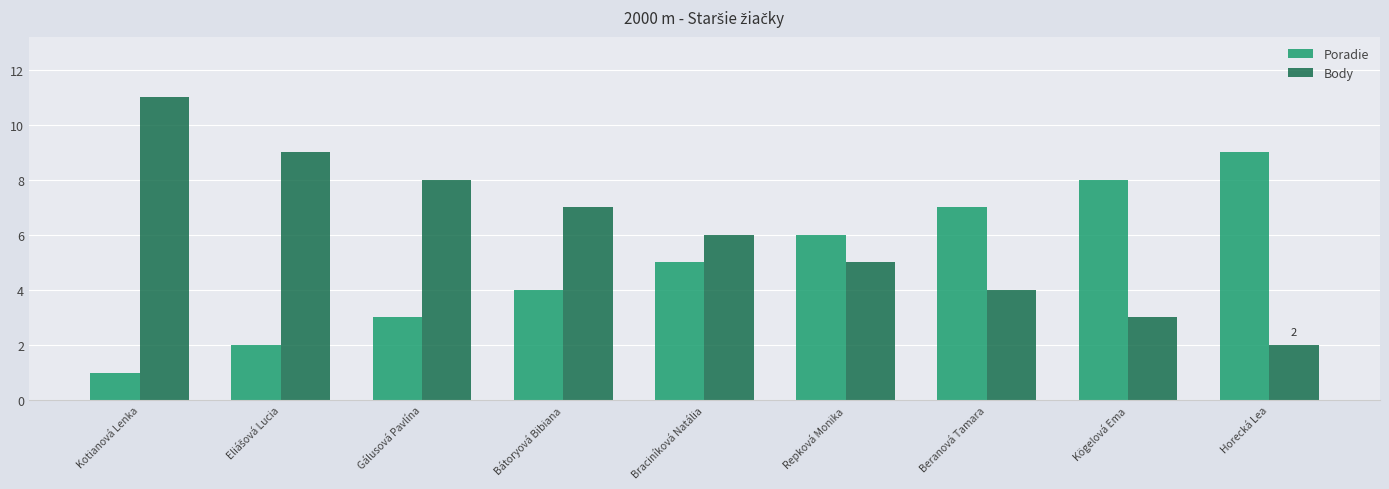

Rank the series at Braciníková Natália from highest to lowest value.

Body, Poradie